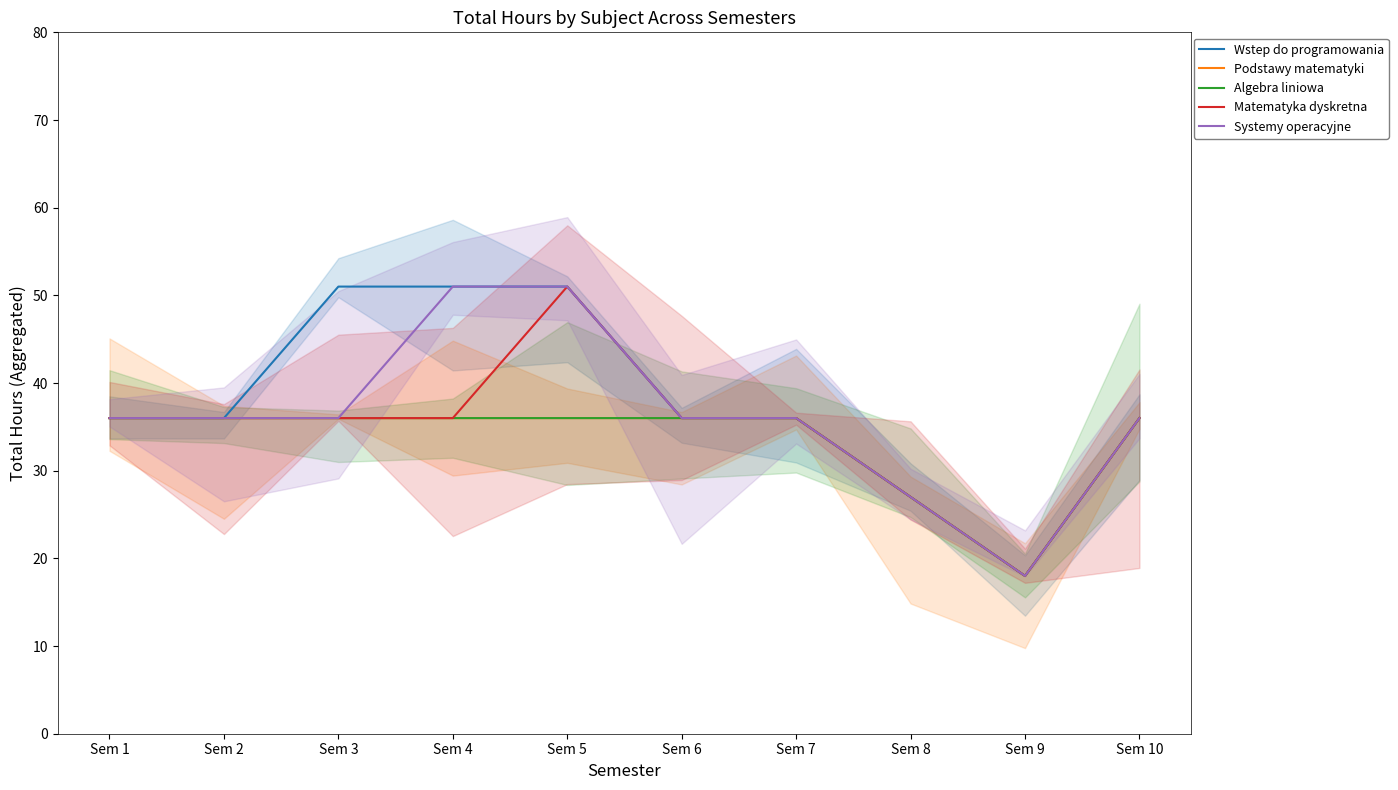

How many data points in Matematyka dyskretna are less than 36?

2